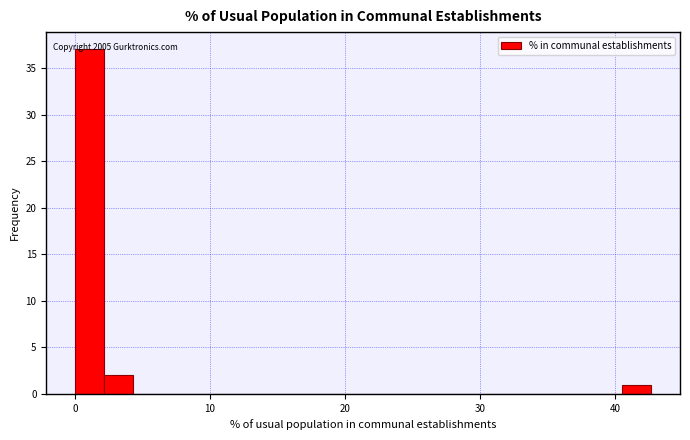

Around what value on the x-axis is the tallest bar? Give the approximate position of its centre, as read against the axis.

1